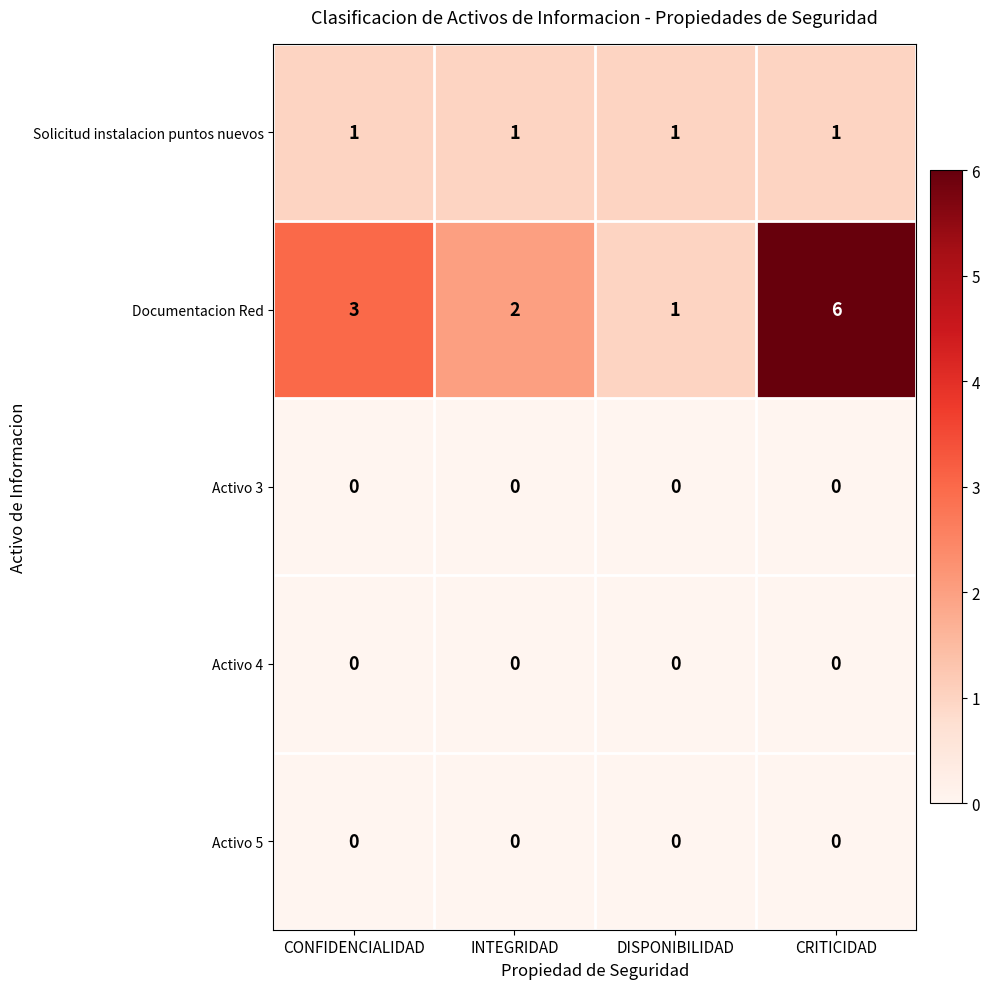

Count the number of data series in this chart.

5